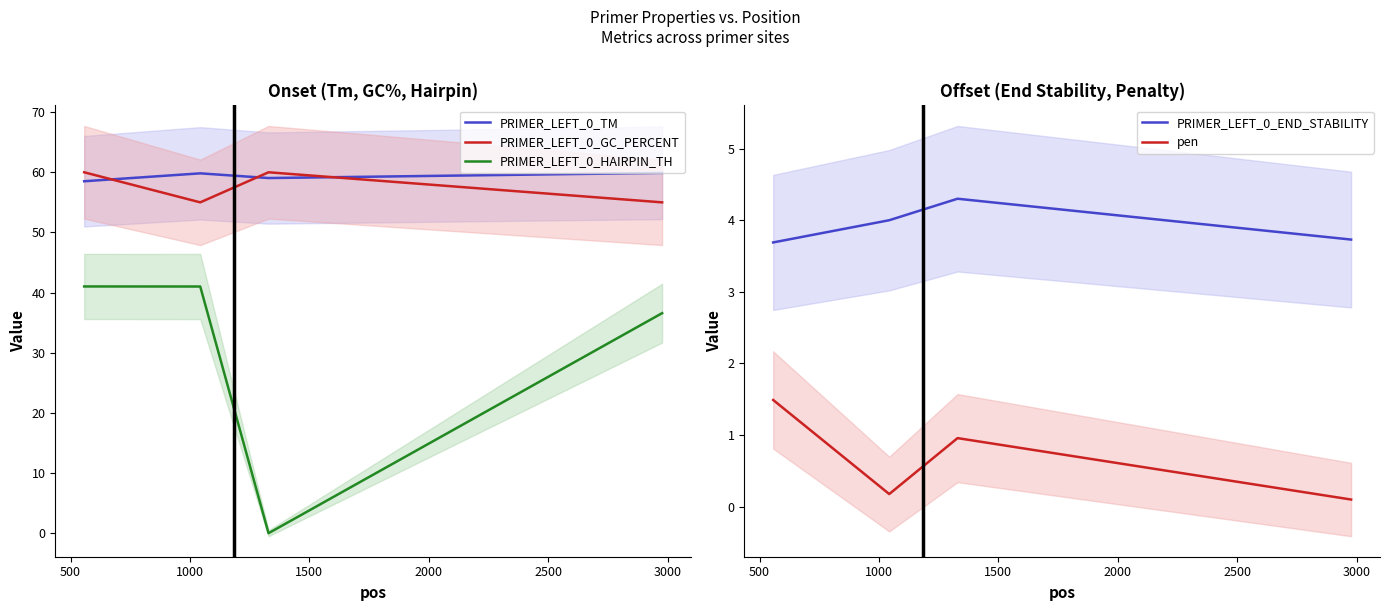

True or false: PRIMER_LEFT_0_HAIRPIN_TH and PRIMER_LEFT_0_TM intersect in this chart.

False